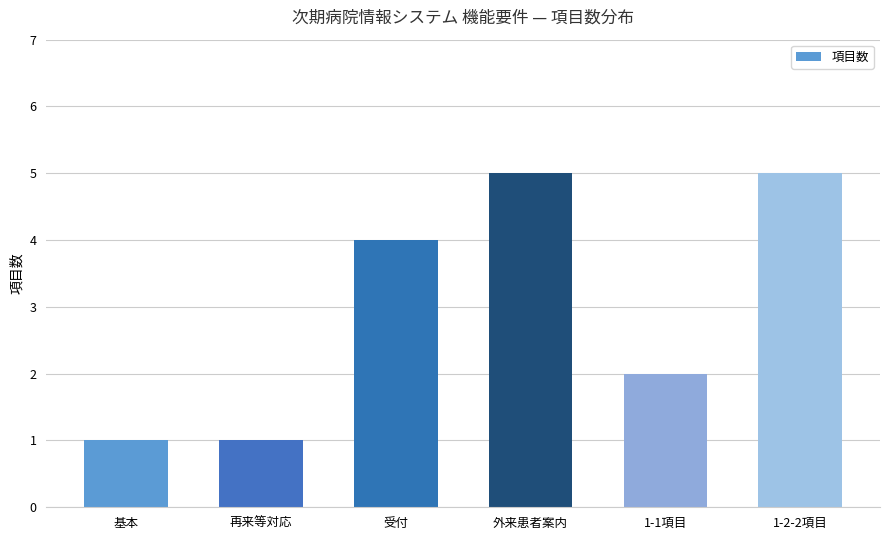

How many values are below 4?

3